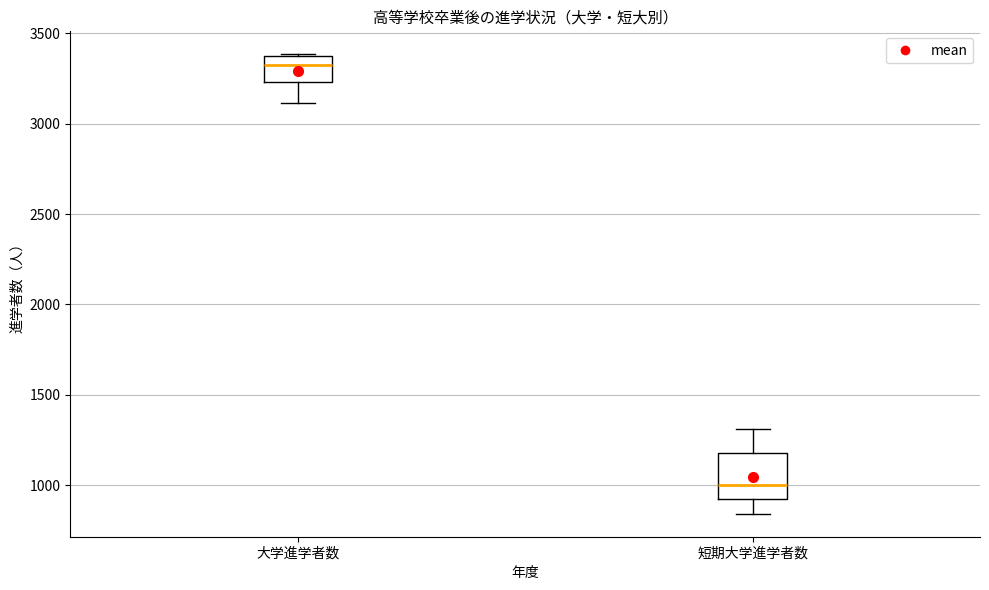

Which box's median line is the lowest?

短期大学進学者数